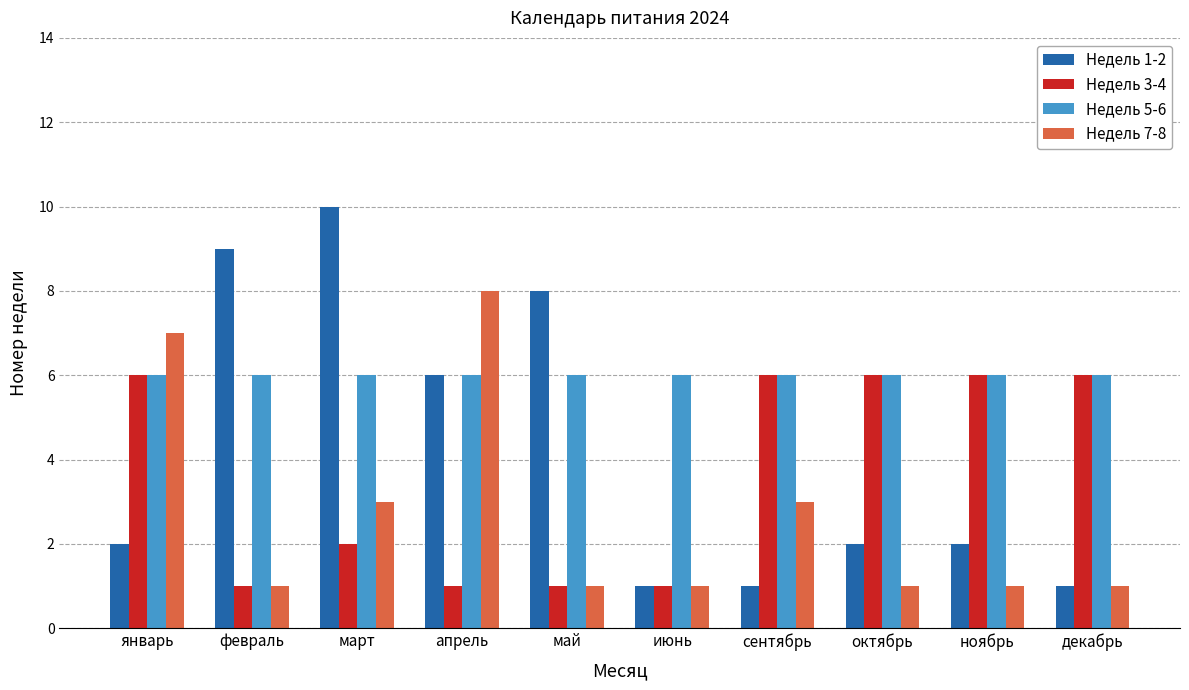

What is the sum of all Недель 5-6 values?

60